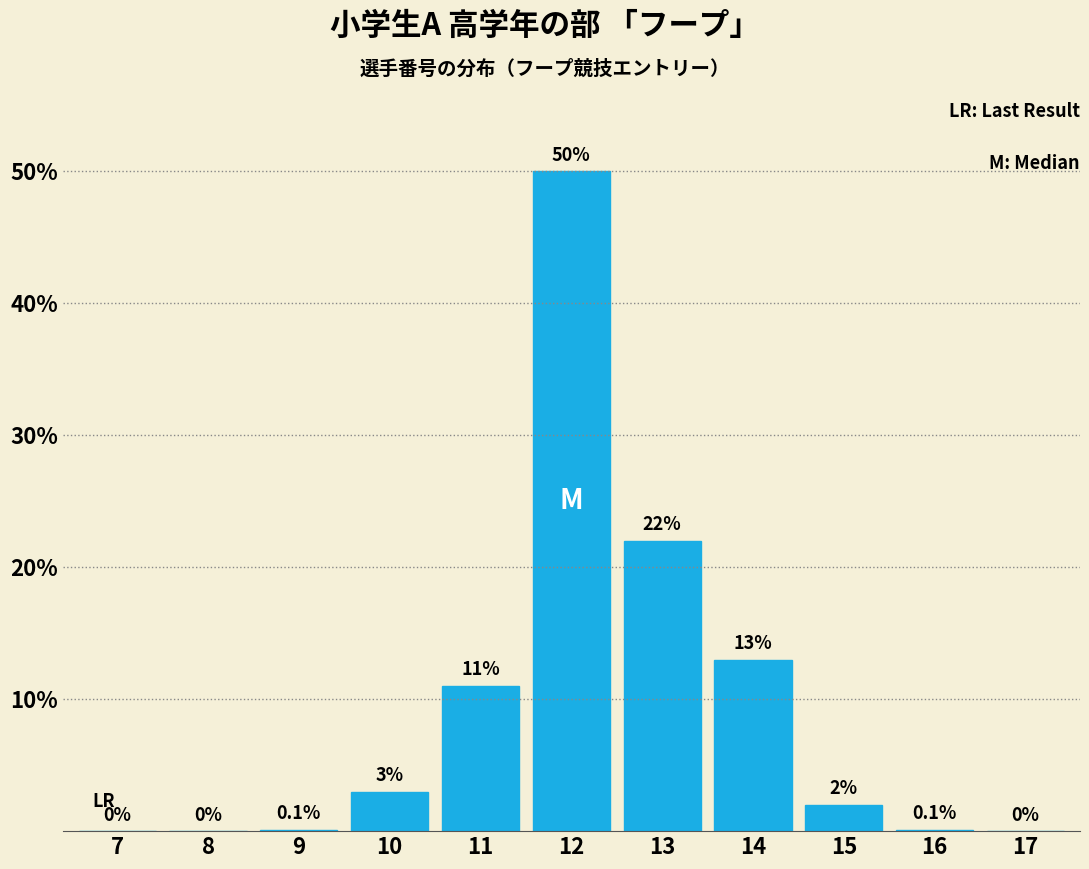

Reading left to right, what are all the values shown in this chart?

7=0.0	8=0.0	9=0.1	10=3.0	11=11.0	12=50.0	13=22.0	14=13.0	15=2.0	16=0.1	17=0.0